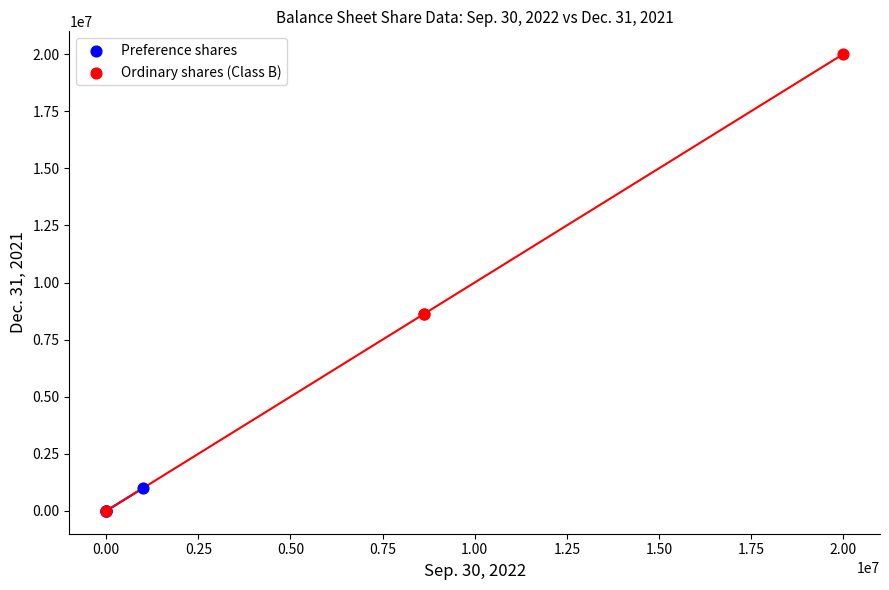

What are all the series names shown in the legend?

Preference shares, Ordinary shares (Class B)